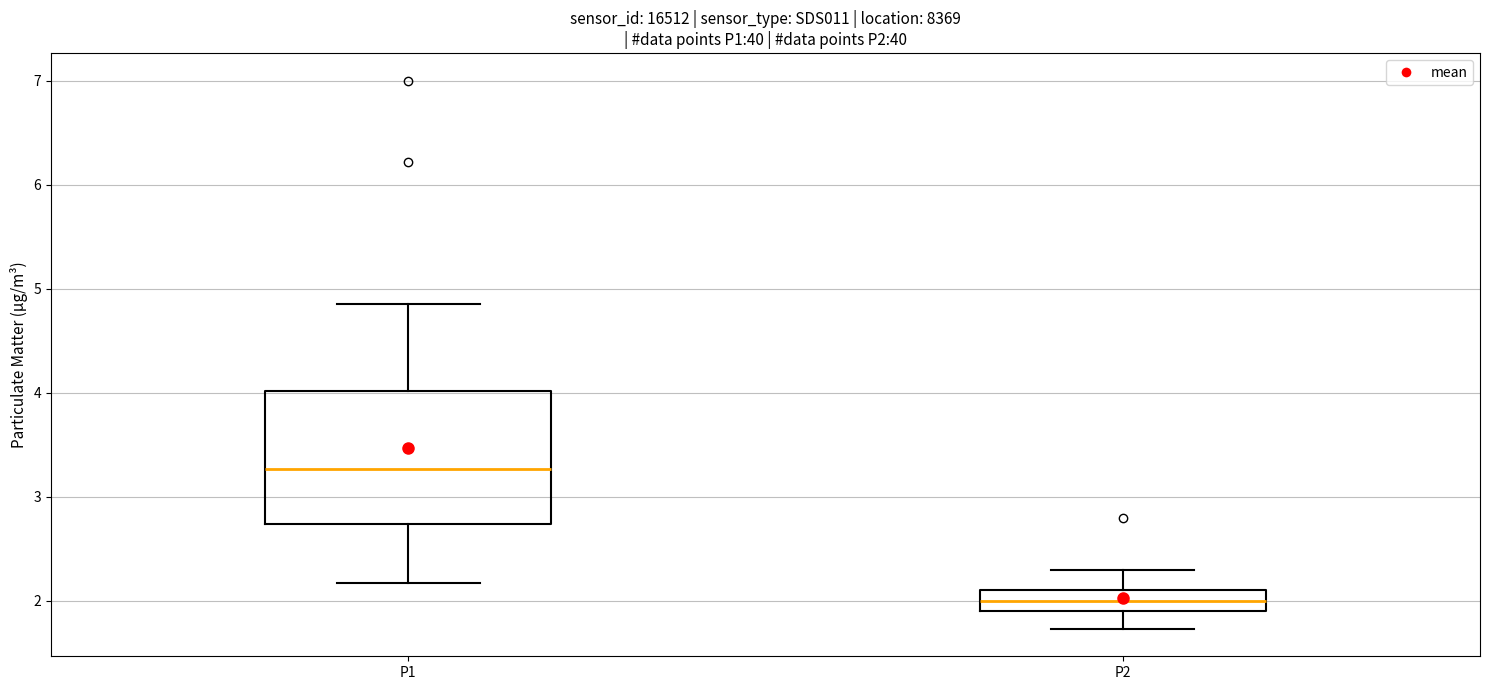

Reading left to right, transcribe this box plot: for each box, give where its median line is, the range the box spans, and where its two whiskers end, as read against the y-axis. The values are not printed on the chart, so give them approximately, as read against the axis.

P1: median 3.3, box 2.7 to 4.0, whiskers 2.2 to 4.9
P2: median 2.0, box 1.9 to 2.1, whiskers 1.7 to 2.3